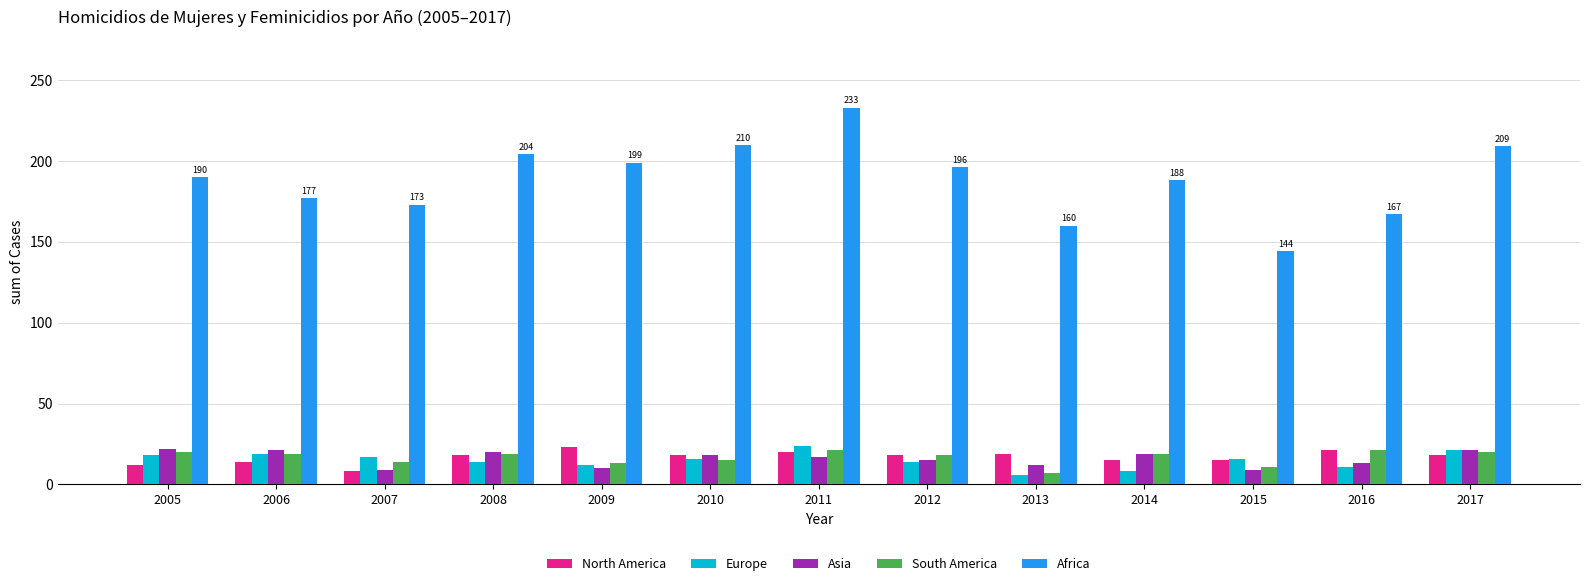

What is the sum of all Africa values?

2450